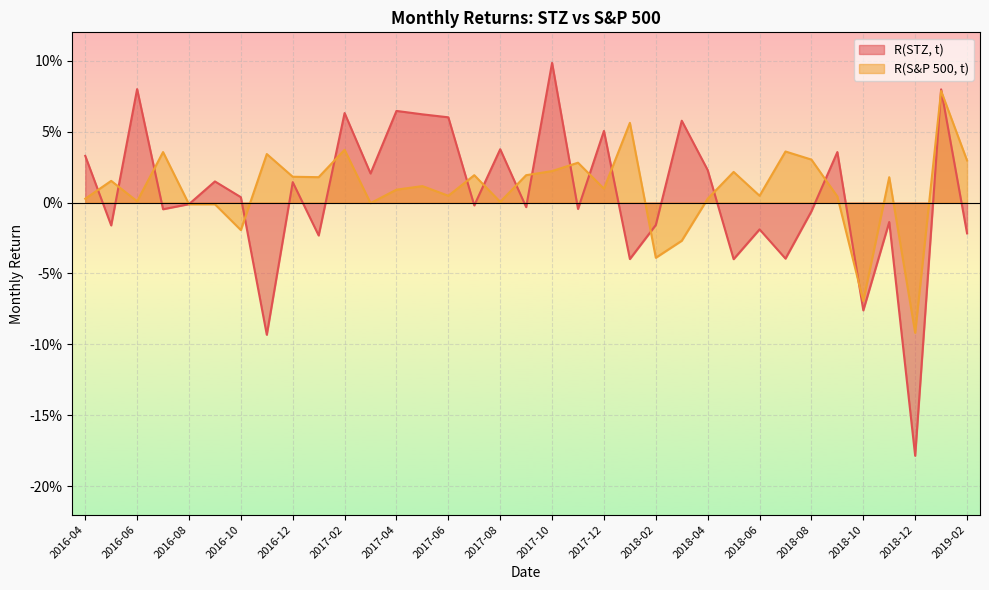

At 2016-06, list the series in order from smallest to largest.

R(S&P 500, t), R(STZ, t)